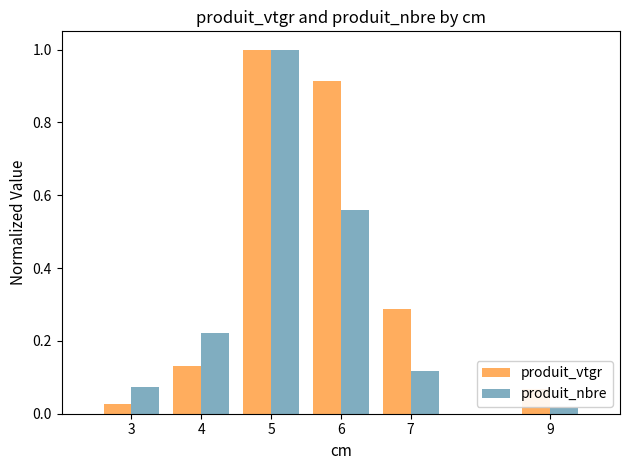

What is the maximum value shown in the chart?

1.0